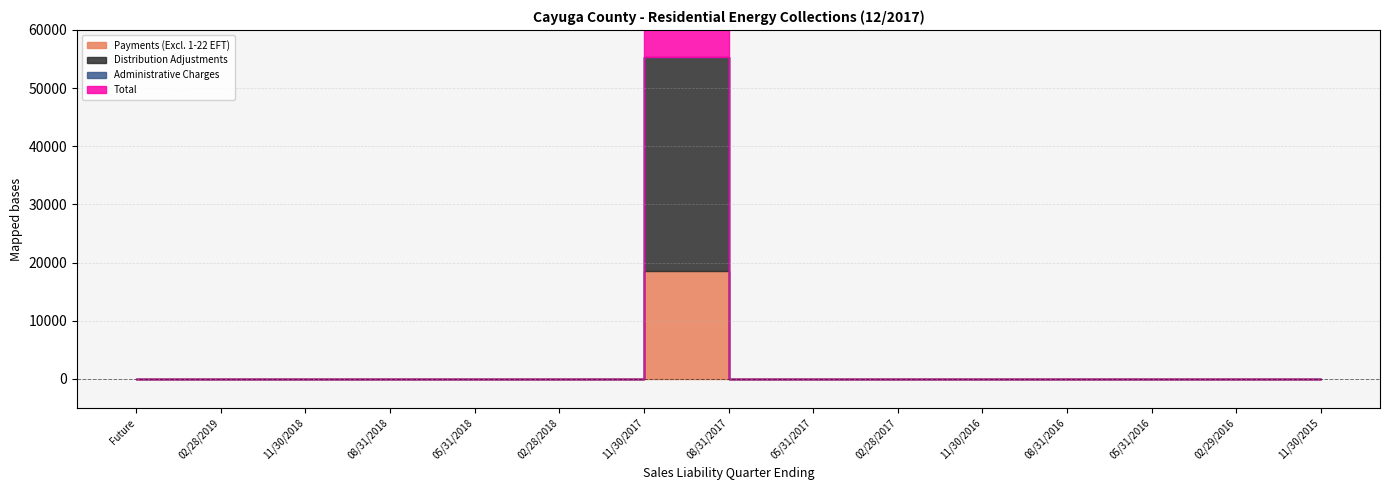

Which series has the largest range (max minus min)?

Total